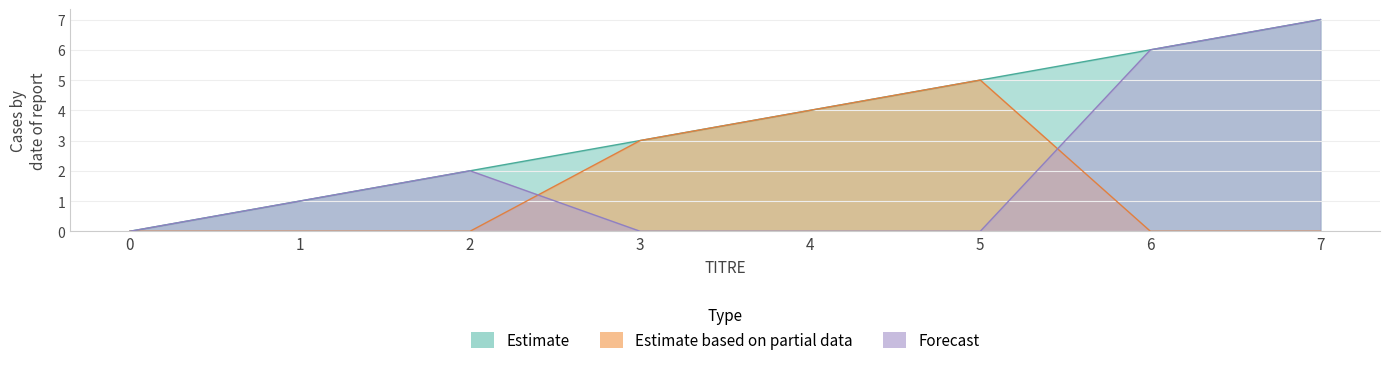

Where is Forecast nearest to the value 3?

2